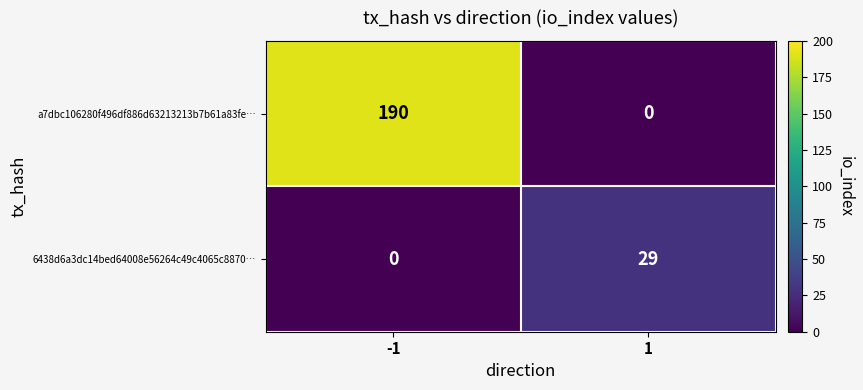

What is the maximum value for a7dbc106280f496df886d63213213b7b61a83fe…?

190